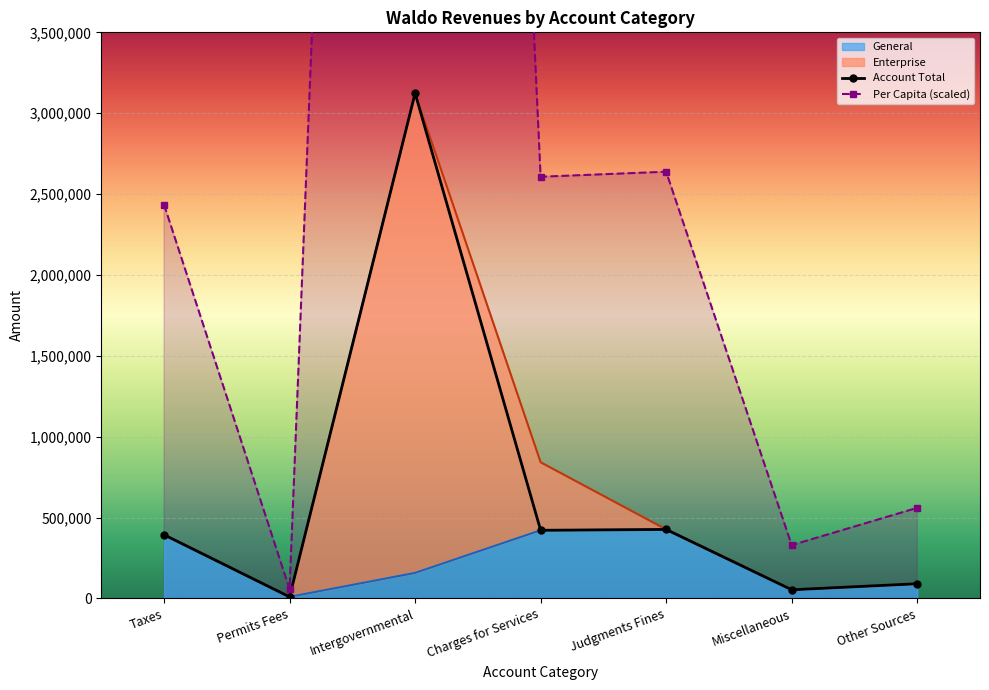

What is the label of the 5th point from the left?

Judgments Fines